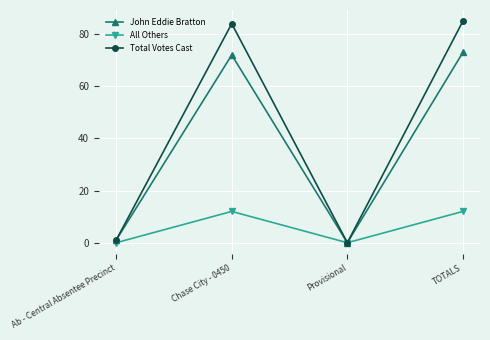

What is the label of the 2nd point from the left?

Chase City - 0450